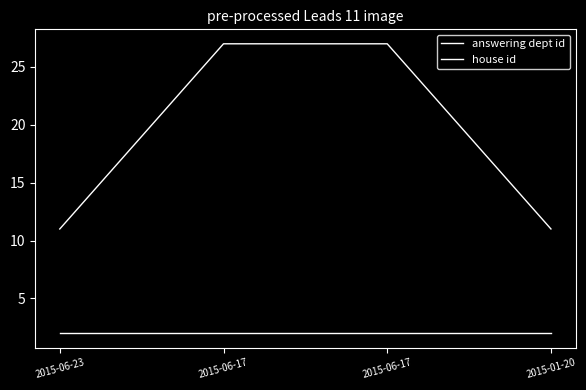

How many series are shown in this chart?

2